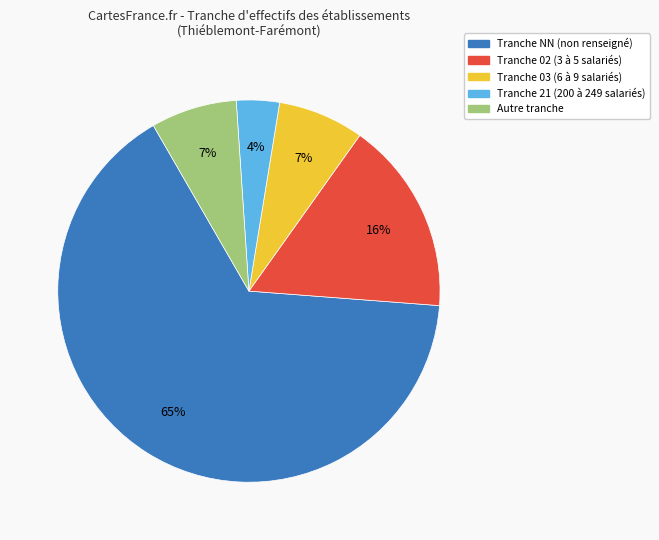

To the nearest percent, what is the average slice percentage?

20%